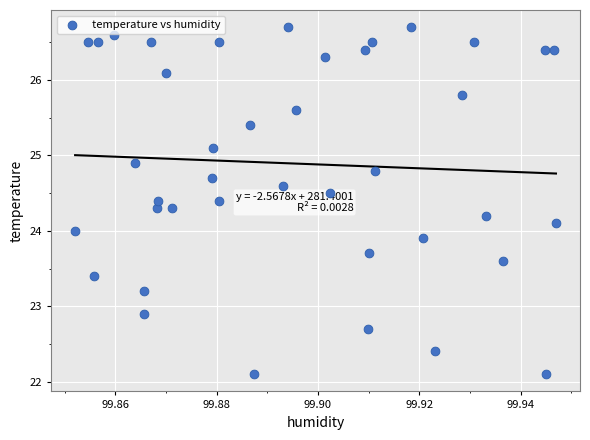

What is the range of Y values (max minus min)?

4.6